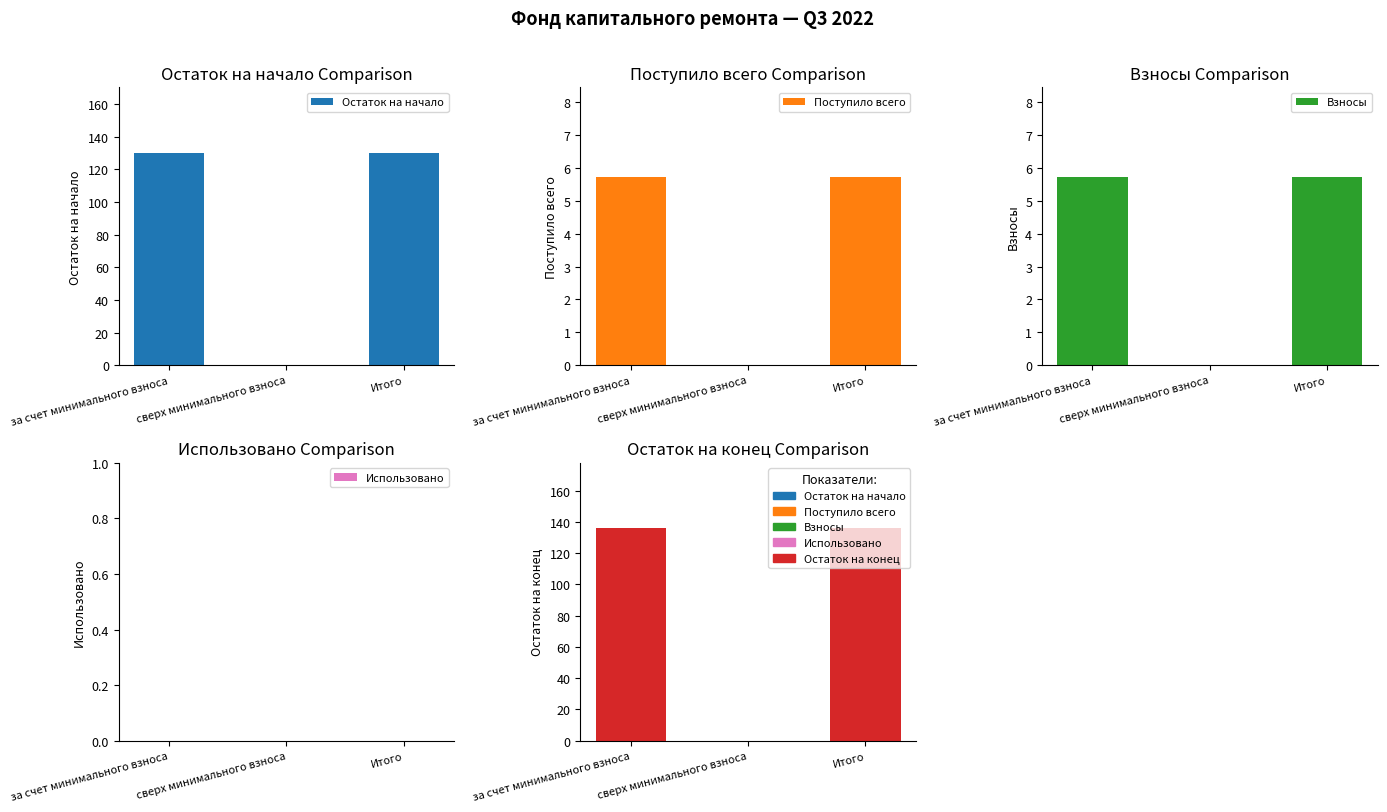

What is the label of the 1st bar from the right?

Итого